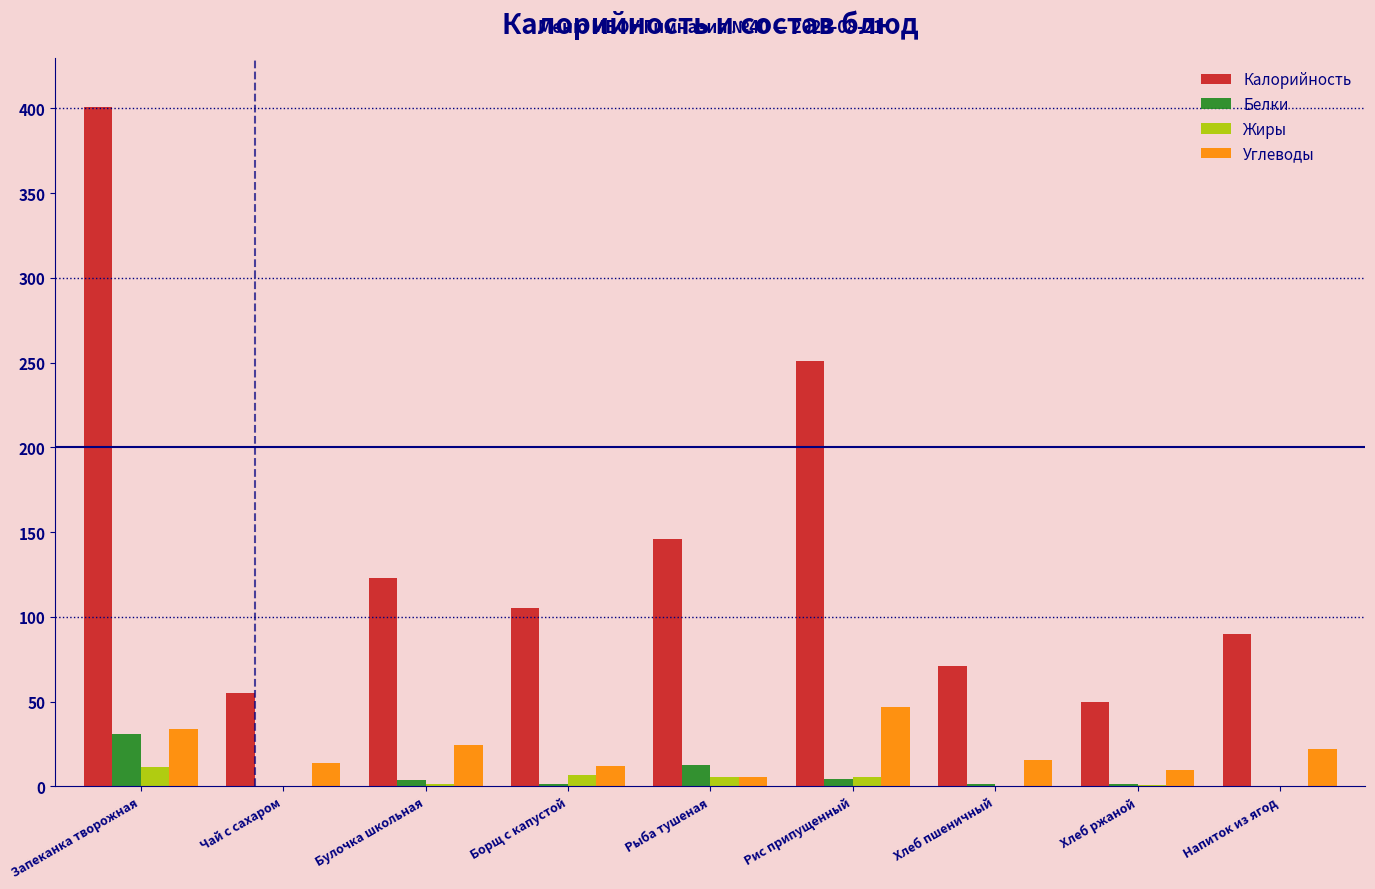

What is the approximate value of Белки at Запеканка творожная?

30.9